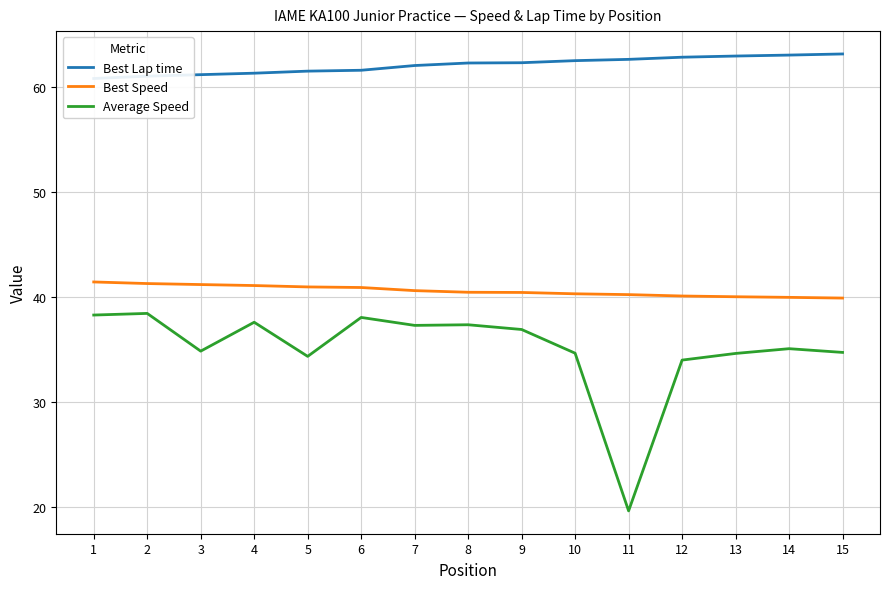

Which category has the highest value in the Best Speed series?

1